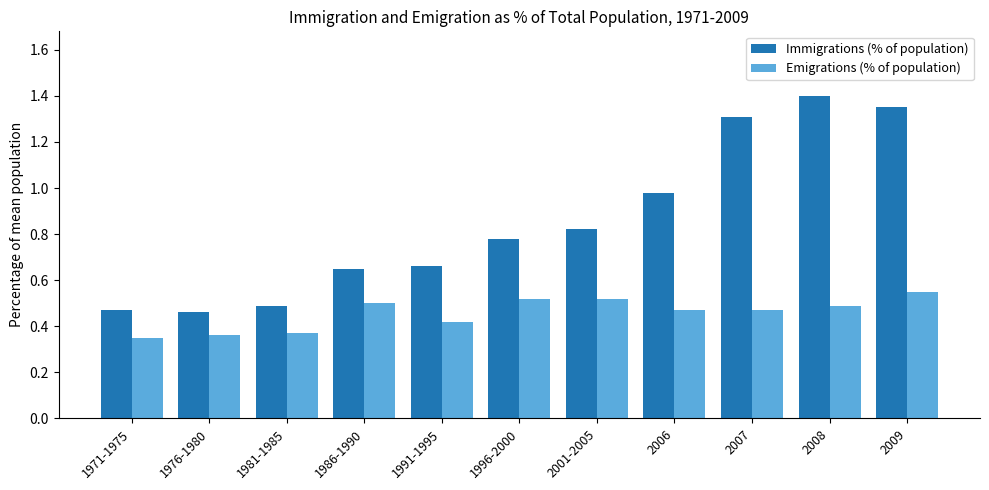

True or false: Immigrations (% of population) has a value of 1.7 at 2006.

False